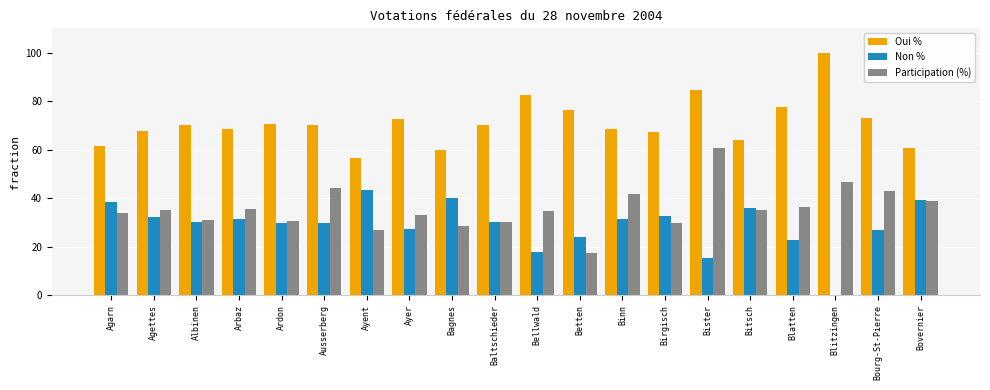

At which category is the sum across all series the highest?

Bister